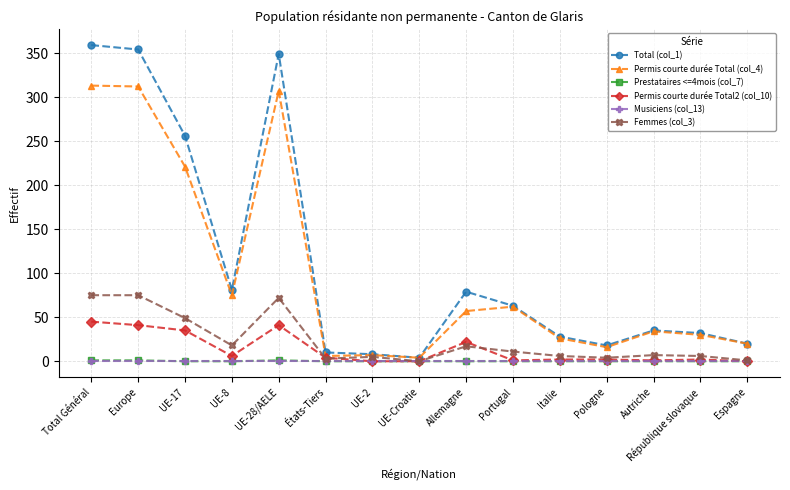

Which category has the highest value across all series?

Total Général